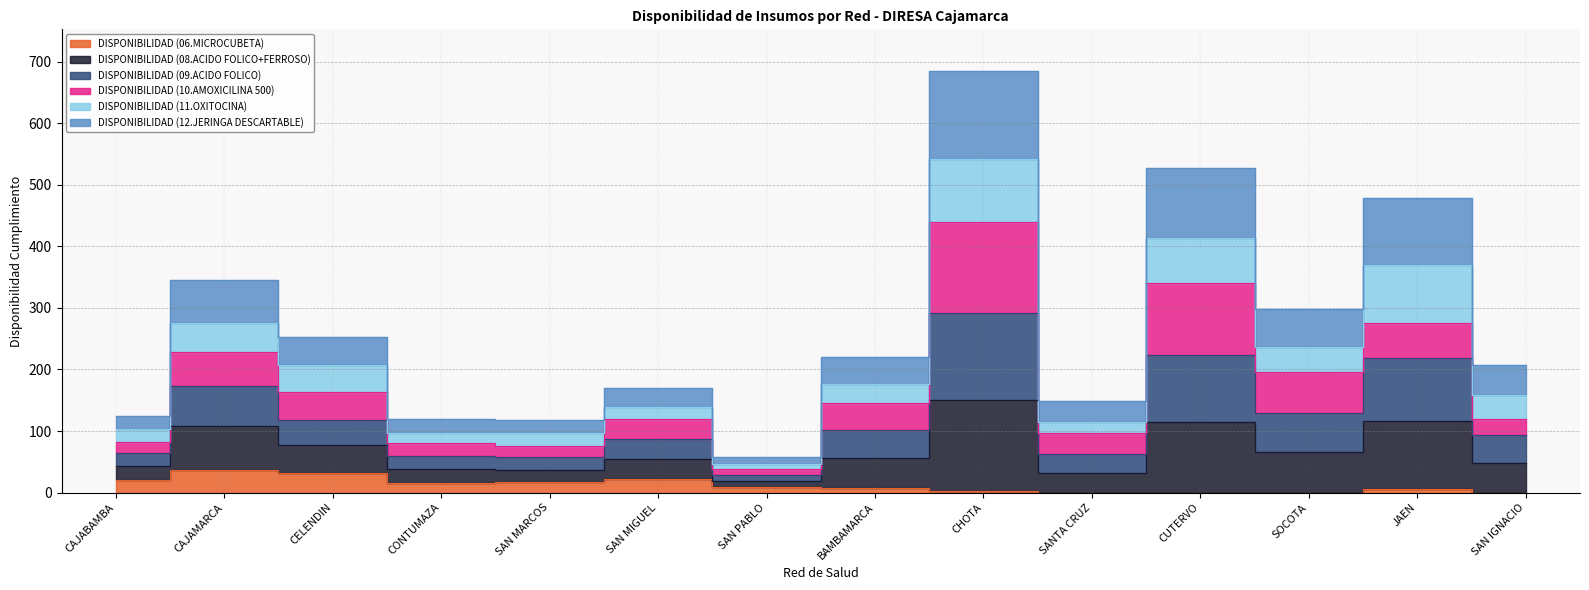

At which category is the sum across all series the highest?

CHOTA